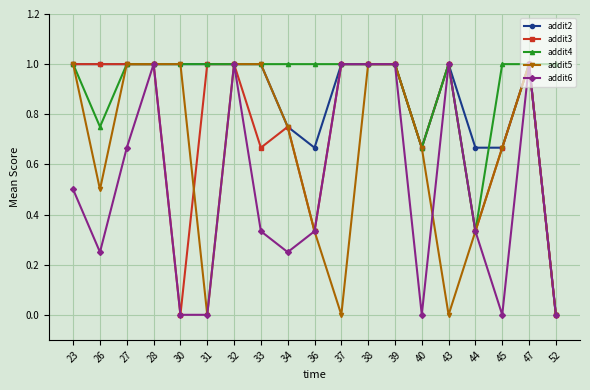

What is the average value of the addit5 series?

0.6